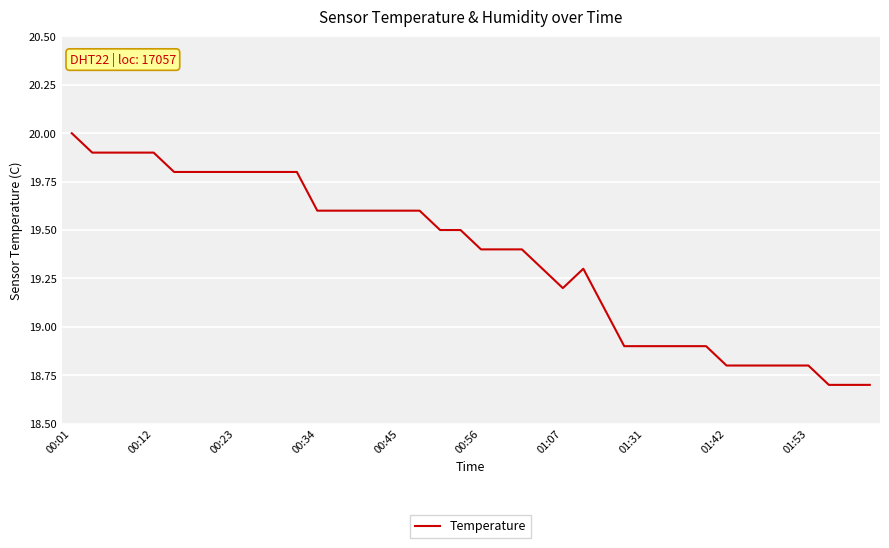

Does the chart have visible grid lines?

Yes